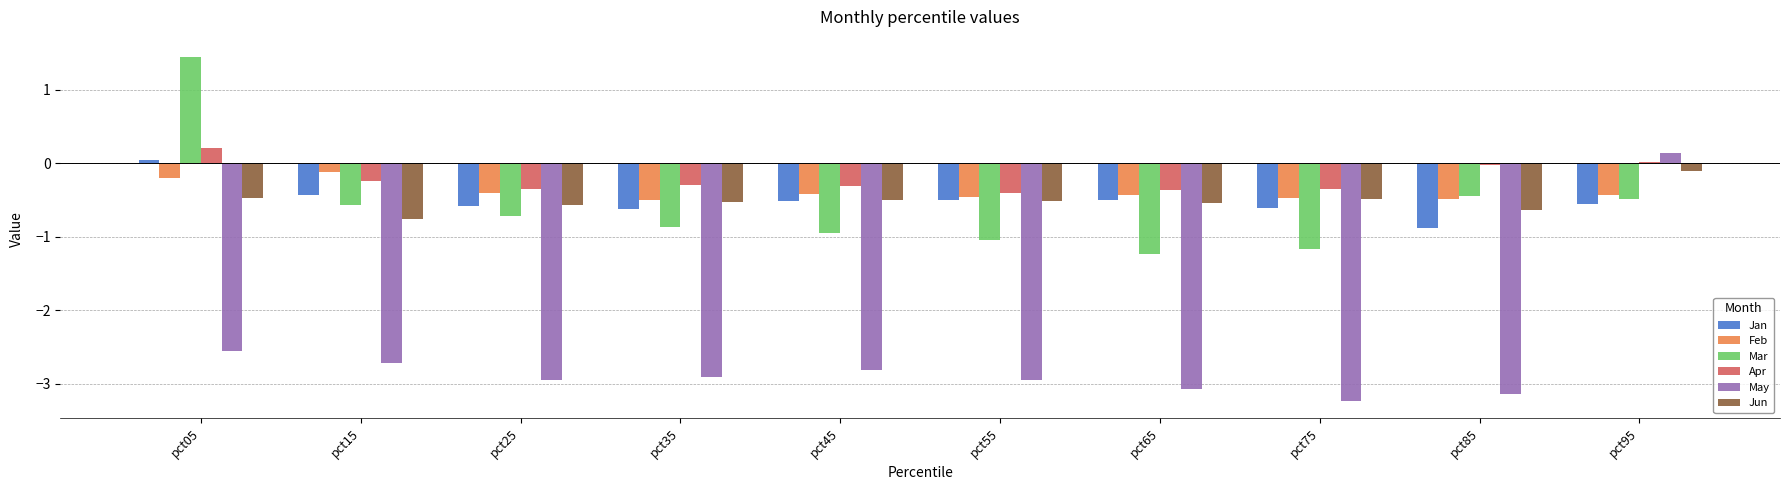

Which series has the largest range (max minus min)?

May